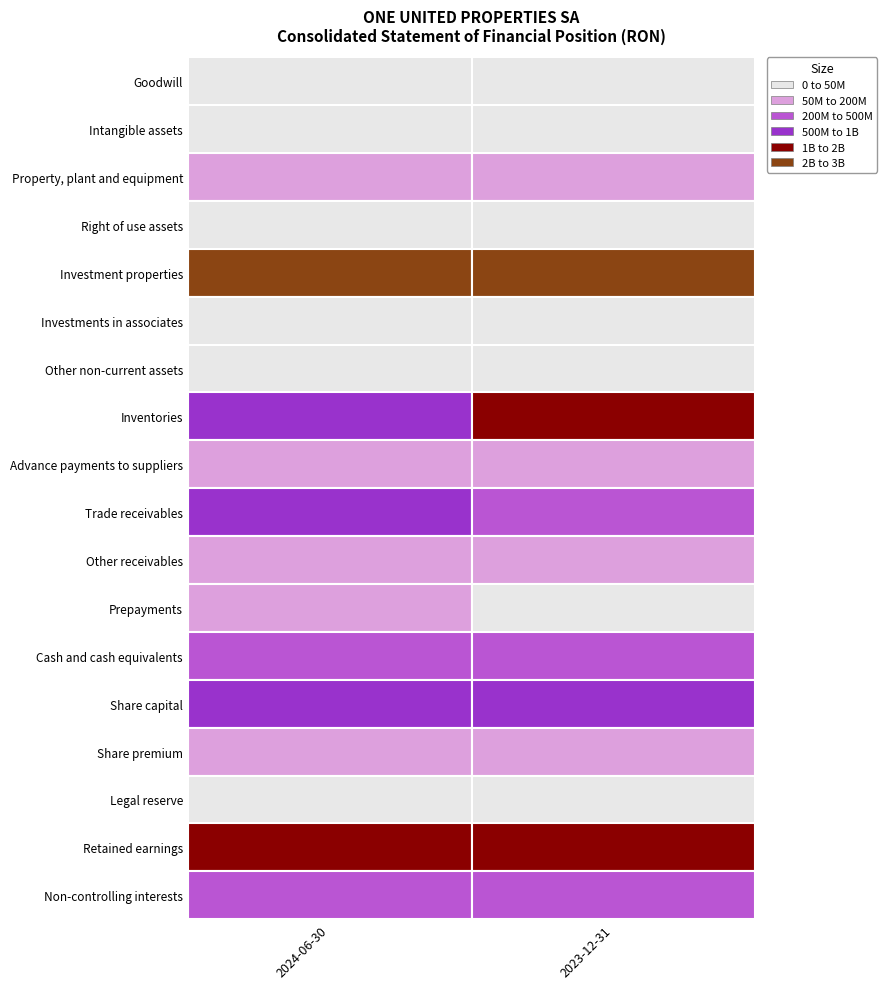

What is the average value of the Non-controlling interests series?

471290936